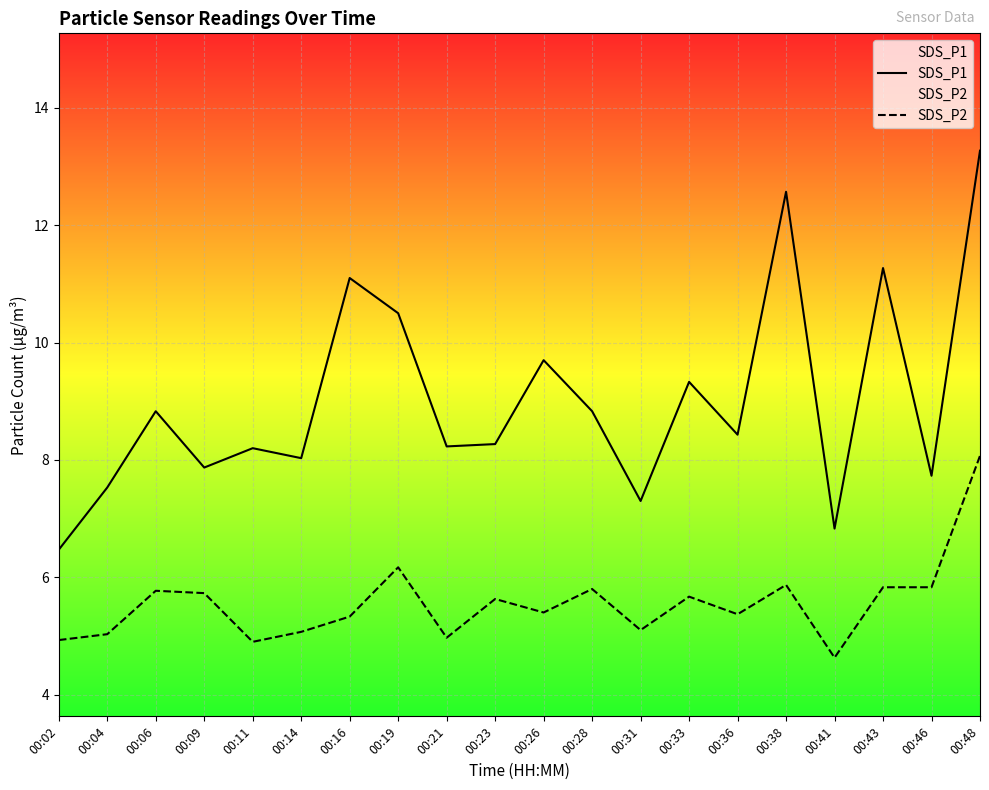

In SDS_P2, how many points are lower than both neighbors (excluding endpoints)?

6